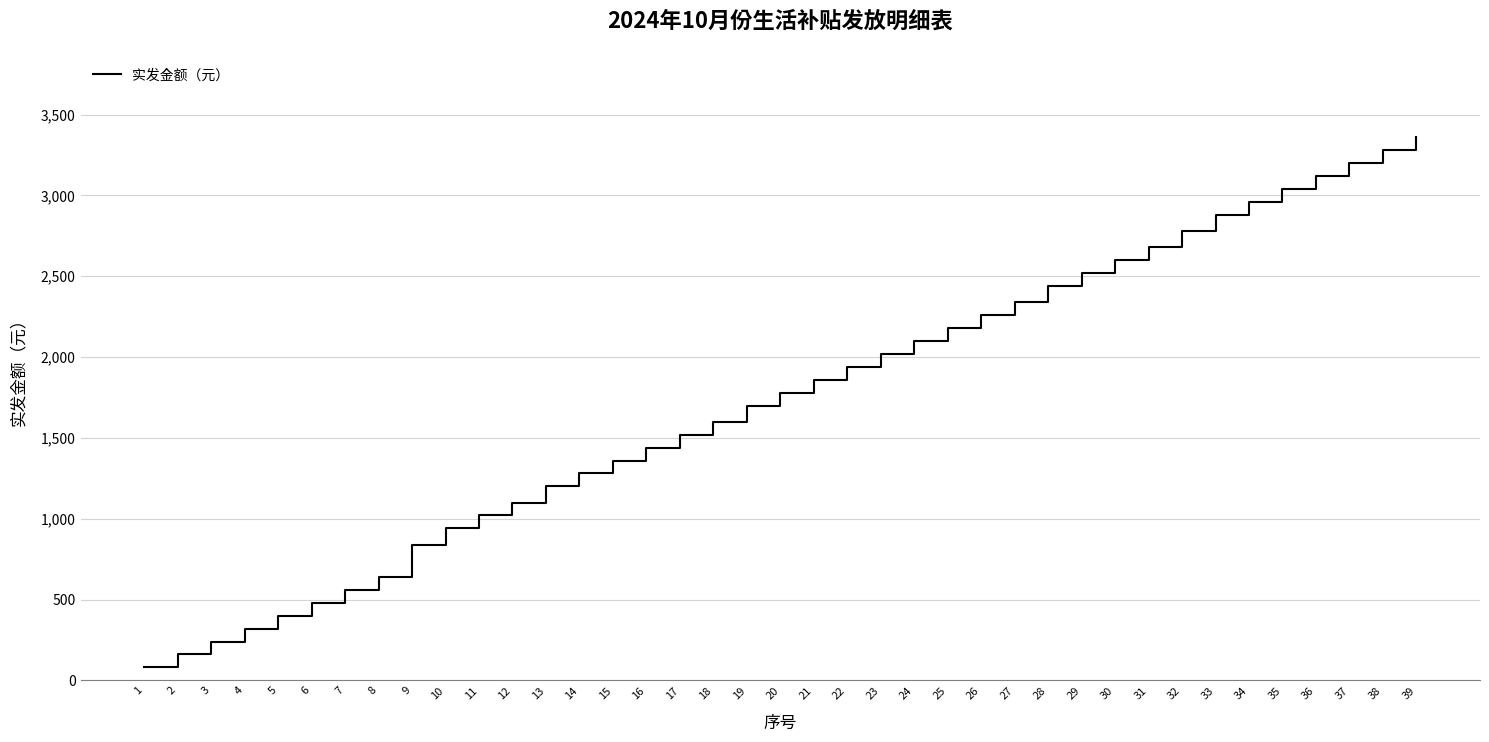

Rank the categories by value from lowest to highest.

1, 2, 3, 4, 5, 6, 7, 8, 9, 10, 11, 12, 13, 14, 15, 16, 17, 18, 19, 20, 21, 22, 23, 24, 25, 26, 27, 28, 29, 30, 31, 32, 33, 34, 35, 36, 37, 38, 39